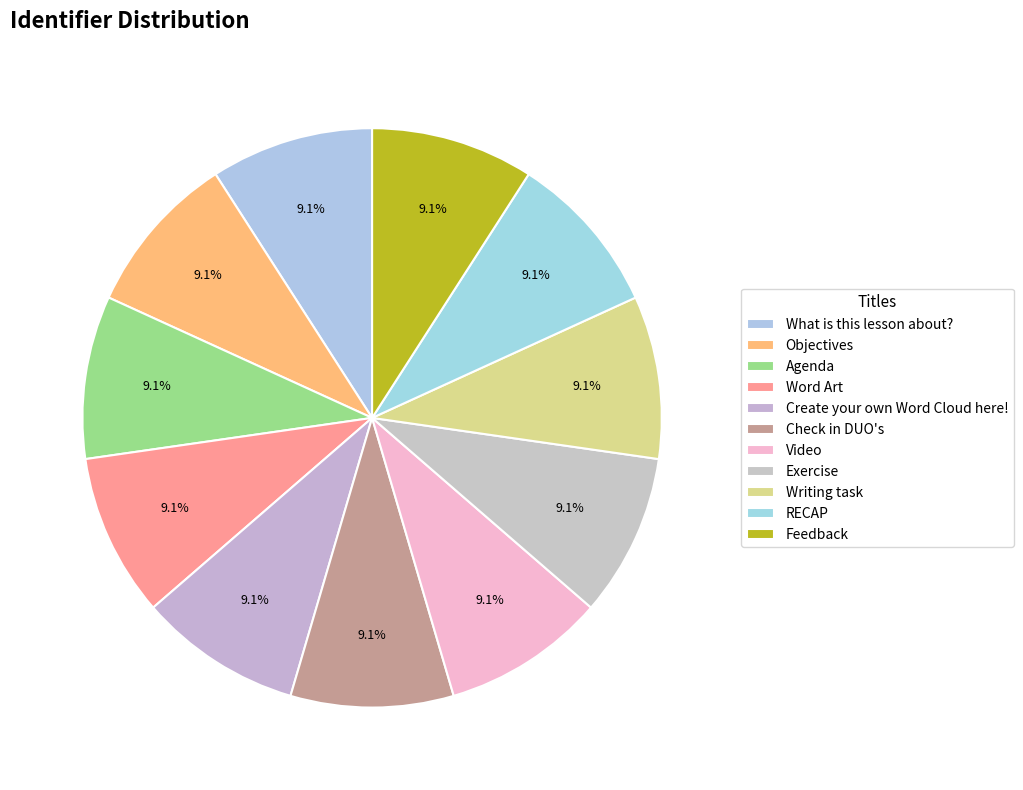

Which category has the biggest portion of the pie?

Feedback